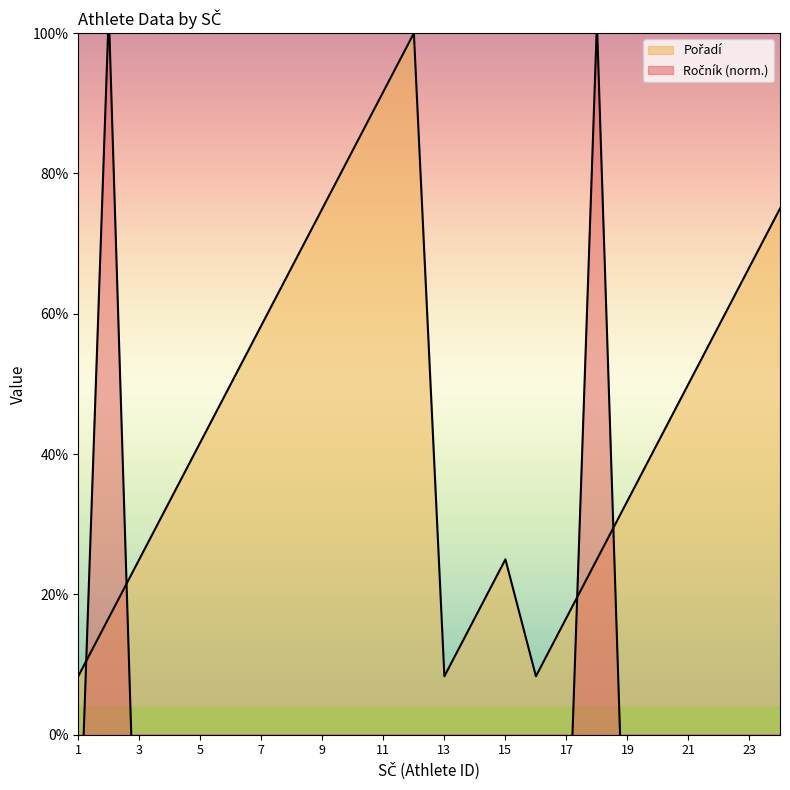

How many lines are shown in the chart?

2